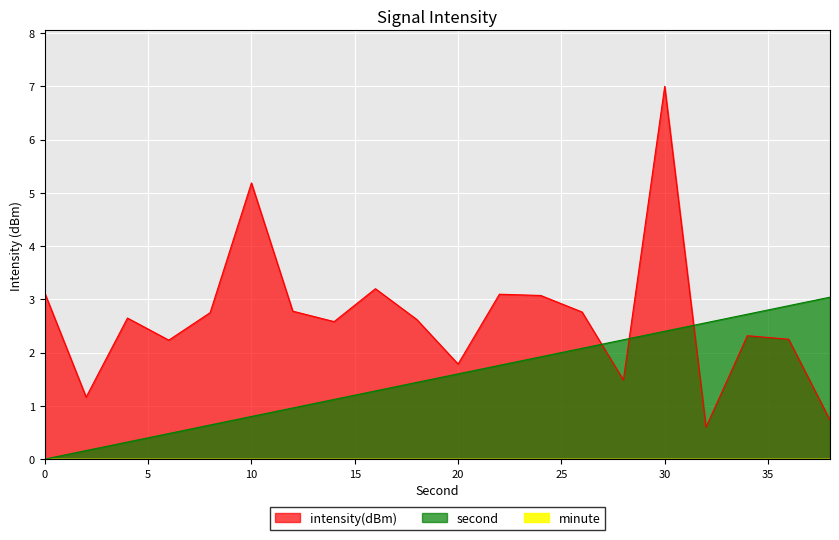

At how many categories does at least one series exceed 3?

7